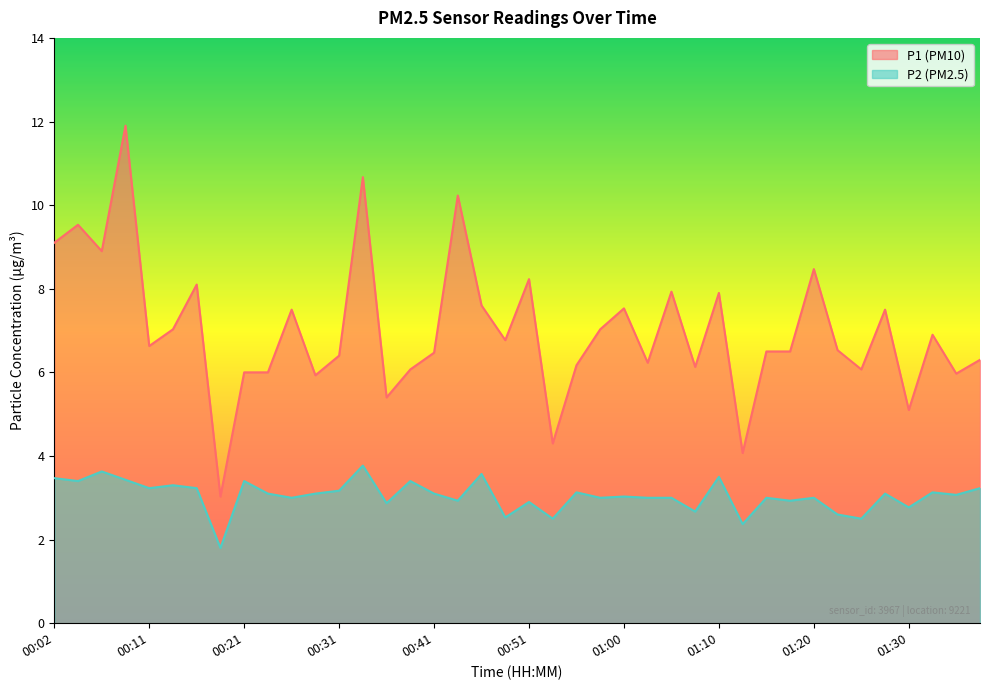

At which label does P2 reach its peak?

00:33